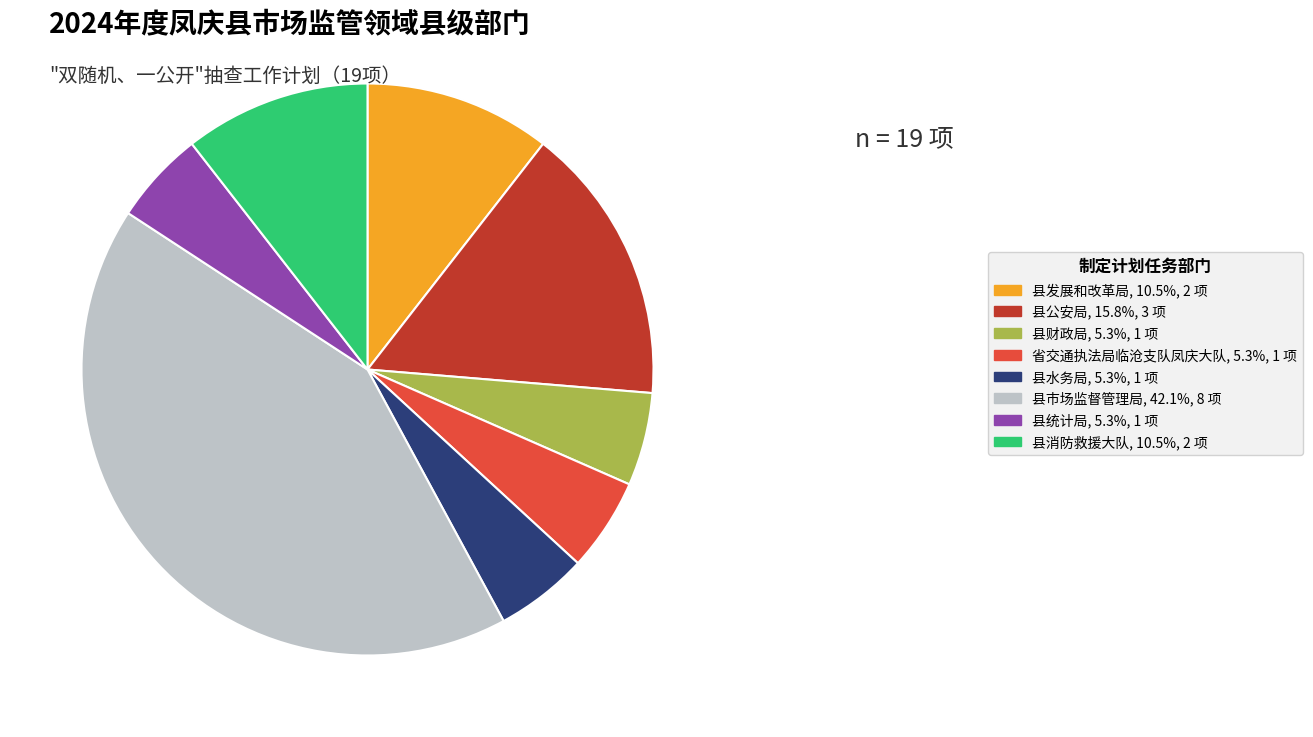

True or false: 县水务局 accounts for 12% of the total.

False